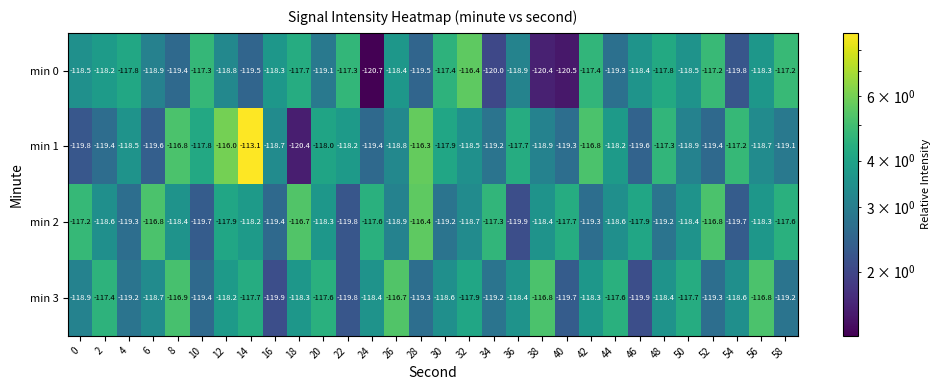

What is the minimum value shown in the chart?

-120.7